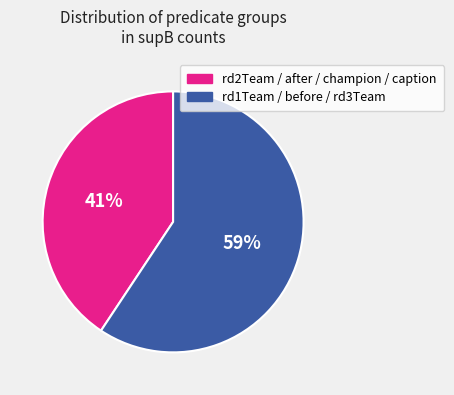

Is there any slice that represents more than half of the pie?

Yes